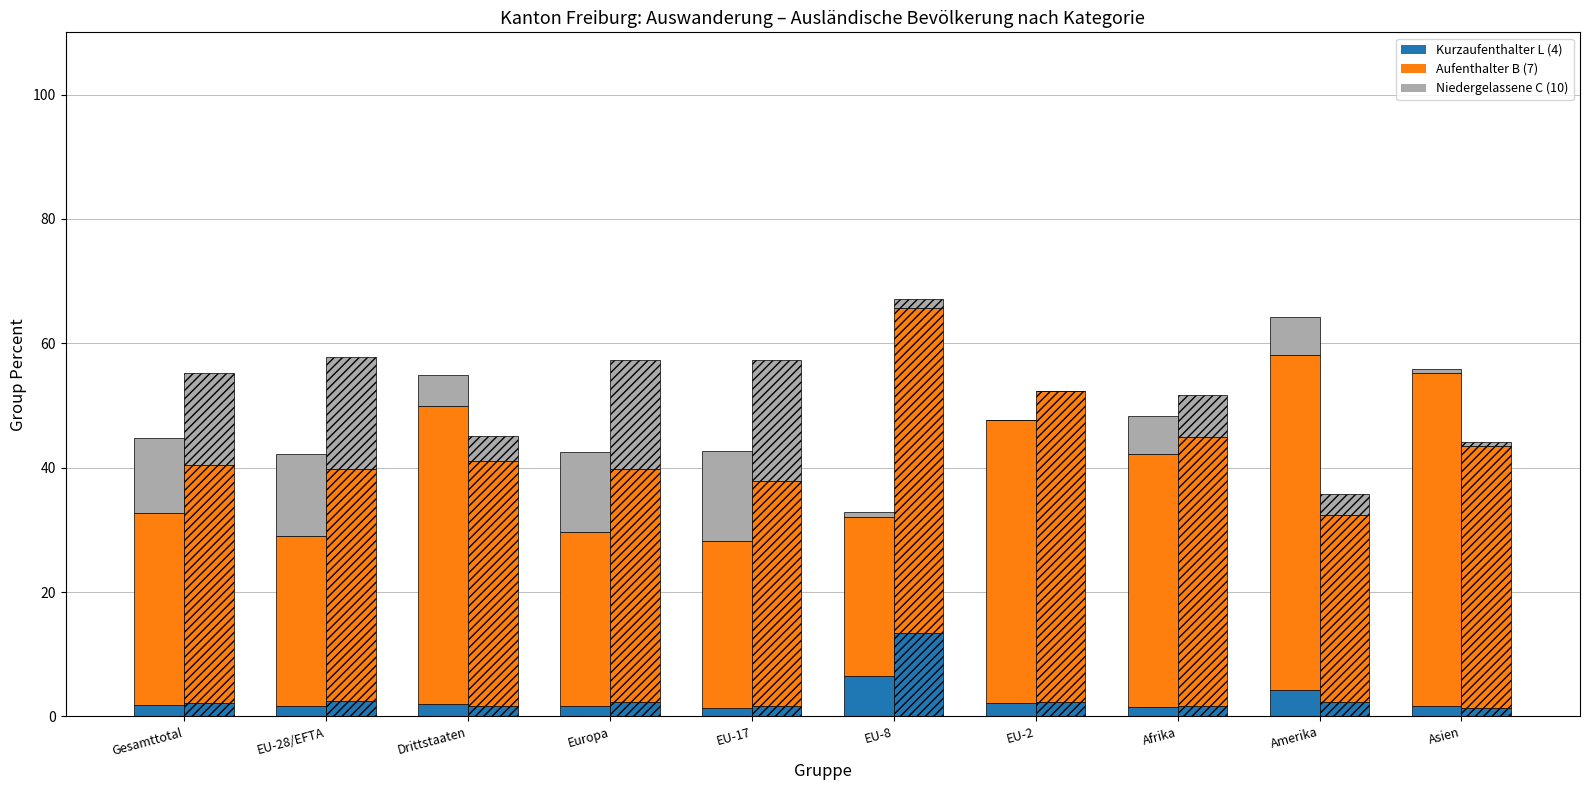

Reading left to right, extract all data points from this chart.

Kurzaufenthalter L (Frauen): Gesamttotal=1.8	EU-28/EFTA=1.8	Drittstaaten=2.0	Europa=1.7	EU-17=1.3	EU-8=6.6	EU-2=2.2	Afrika=1.6	Amerika=4.2	Asien=1.6
Aufenthalter B (Frauen): Gesamttotal=30.9	EU-28/EFTA=27.2	Drittstaaten=48.0	Europa=27.9	EU-17=26.9	EU-8=25.6	EU-2=45.6	Afrika=40.6	Amerika=53.9	Asien=53.5
Niedergelassene C (Frauen): Gesamttotal=12.0	EU-28/EFTA=13.2	Drittstaaten=4.9	Europa=13.0	EU-17=14.5	EU-8=0.7	EU-2=0.0	Afrika=6.2	Amerika=6.1	Asien=0.7